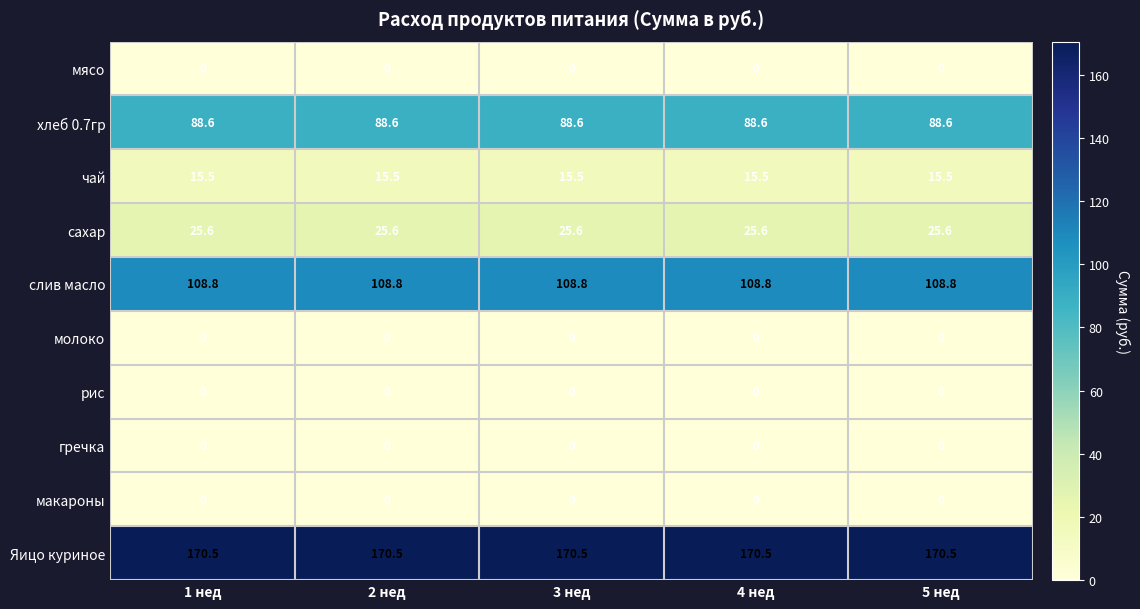

How many distinct data groups are displayed?

10